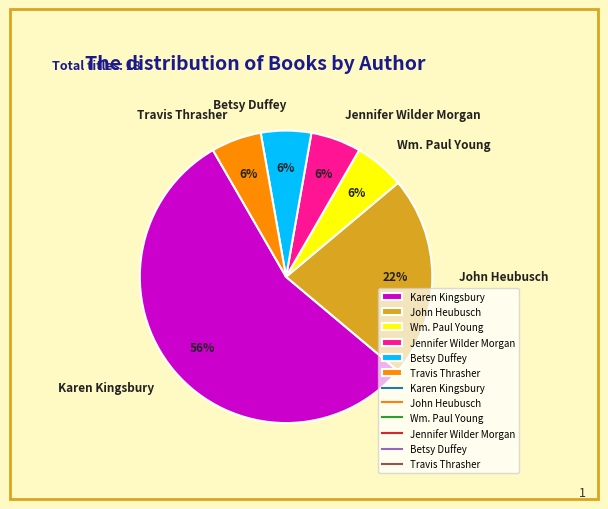

Is it true that Jennifer Wilder Morgan is 16% of the pie?

False